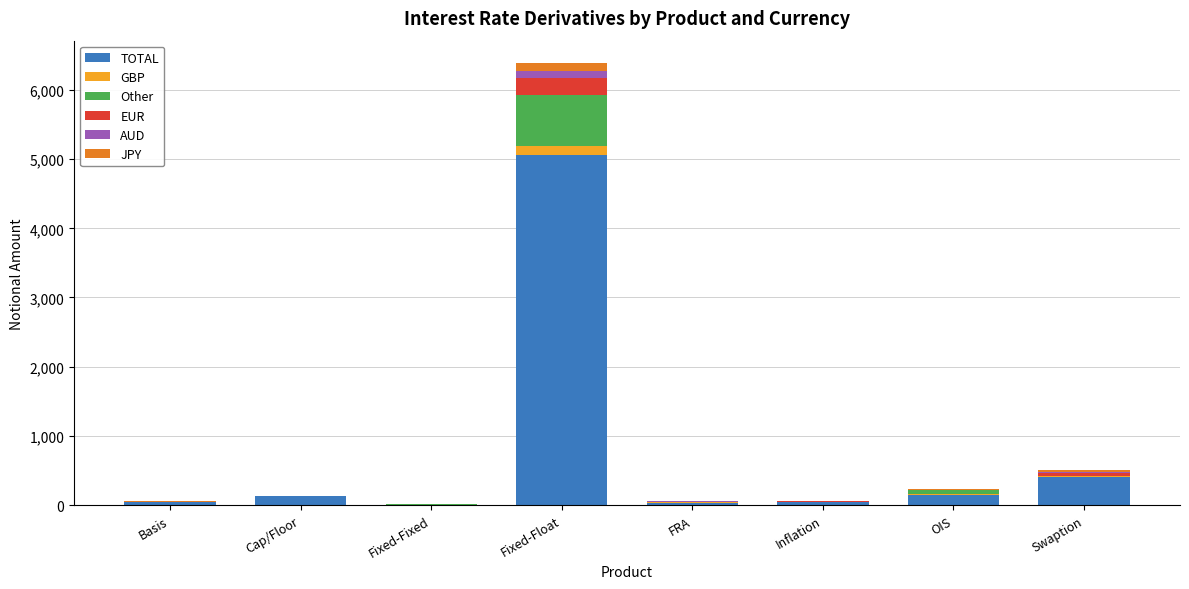

At which category is the sum across all series the highest?

Fixed-Float